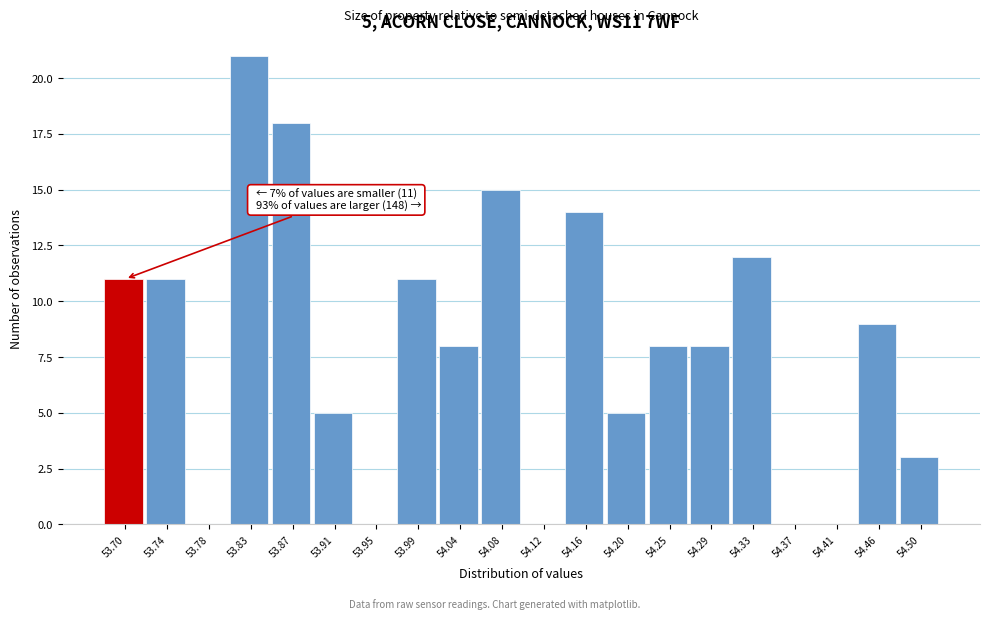

Reading left to right, extract all data points from this chart.

53.70=11	53.74=11	53.78=0	53.83=21	53.87=18	53.91=5	53.95=0	53.99=11	54.04=8	54.08=15	54.12=0	54.16=14	54.20=5	54.25=8	54.29=8	54.33=12	54.37=0	54.41=0	54.46=9	54.50=3